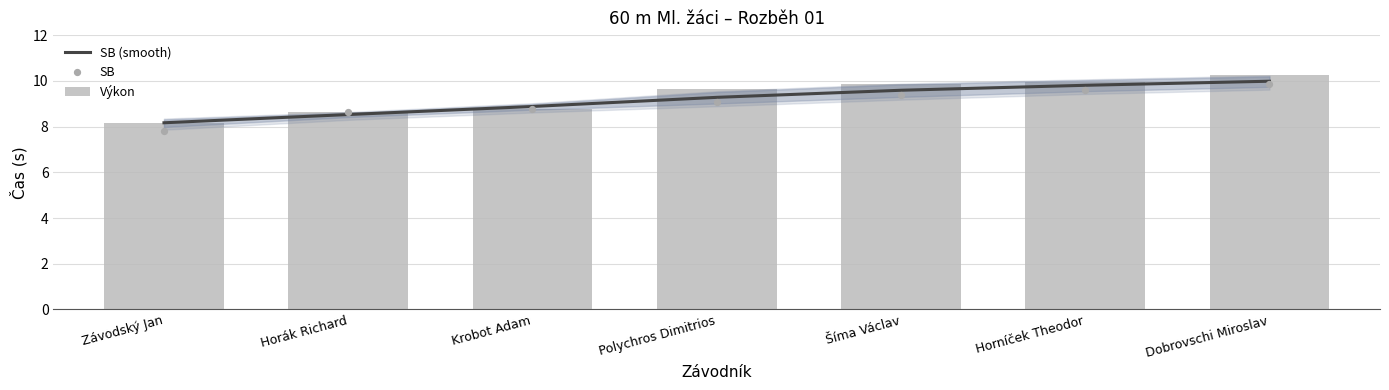

Which series has the widest spread of Y values?

Výkon